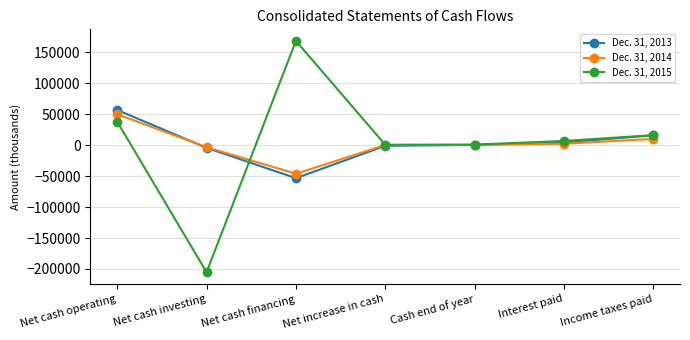

What is the difference between the second highest and second lowest values in the Dec. 31, 2015 series?

37097